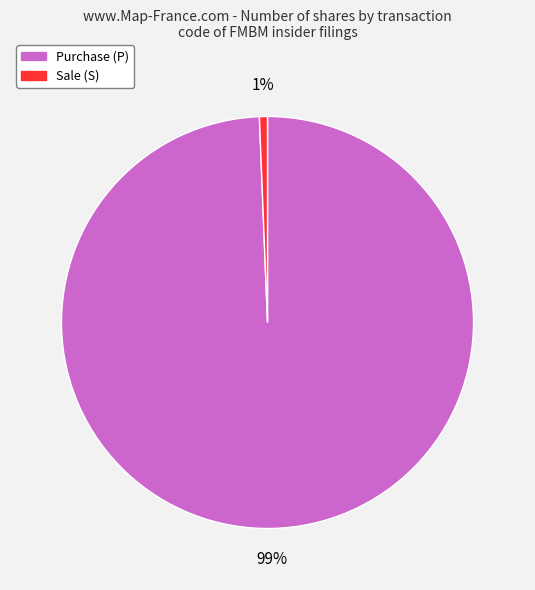

Count the number of slices in the pie.

2